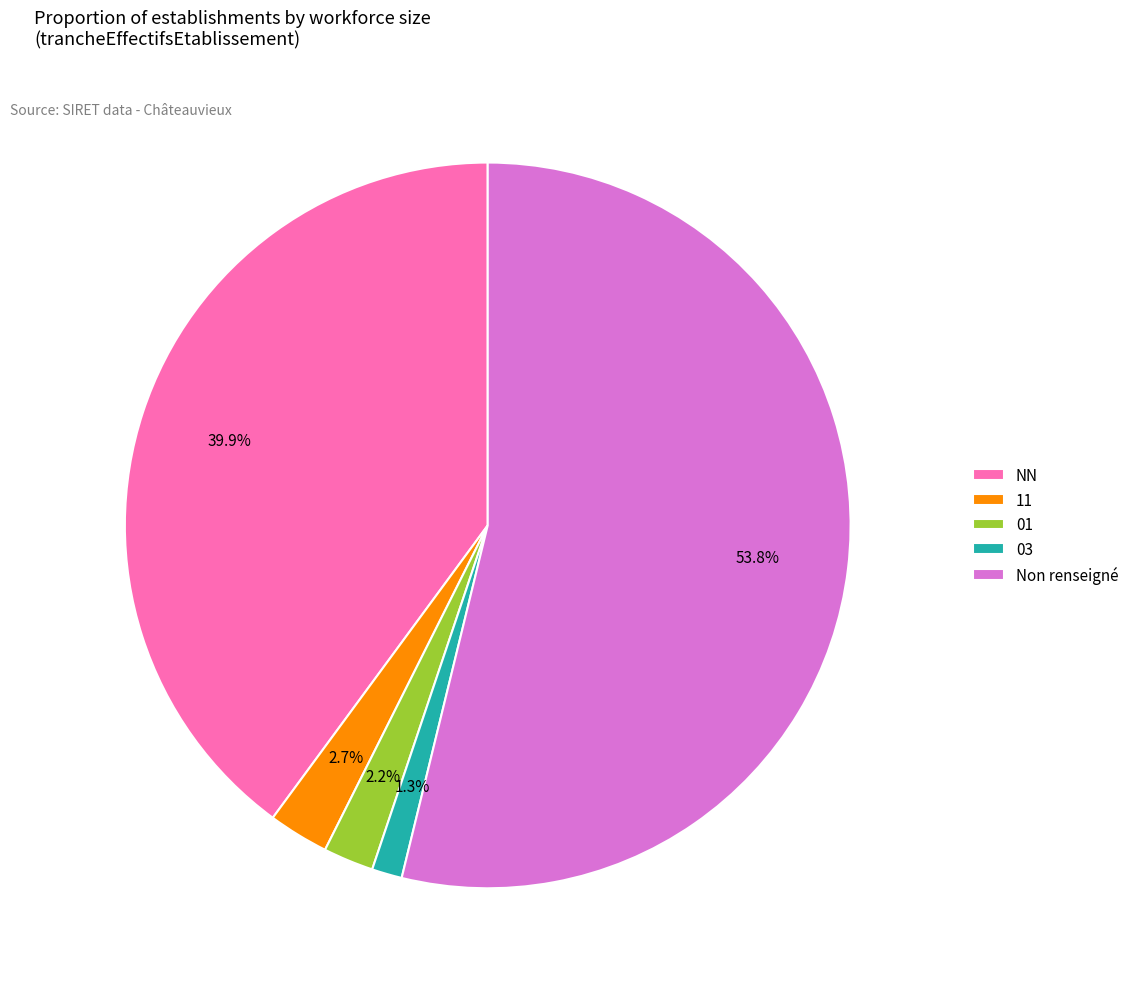

Is 03 the majority of the pie?

No